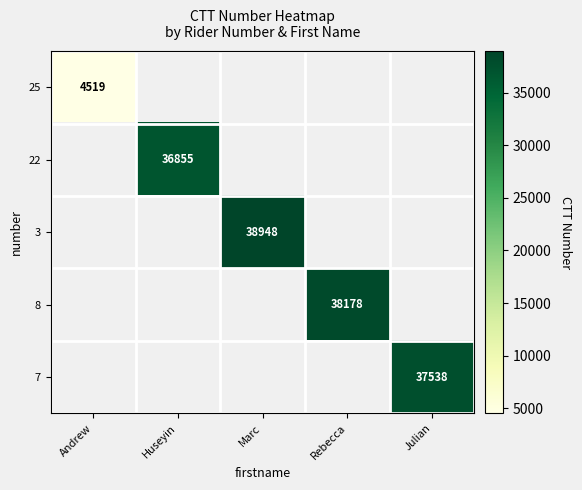

Which series has the largest range (max minus min)?

25